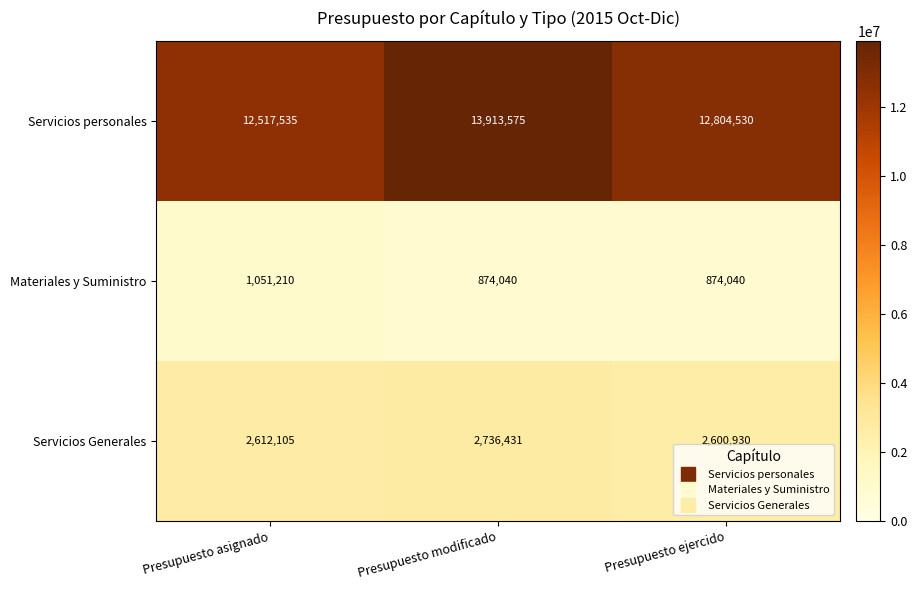

What is the maximum value shown in the chart?

13913575